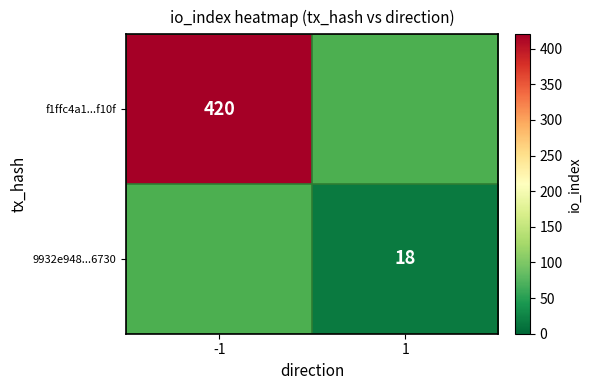

At which category does the chart reach its peak across all series?

-1